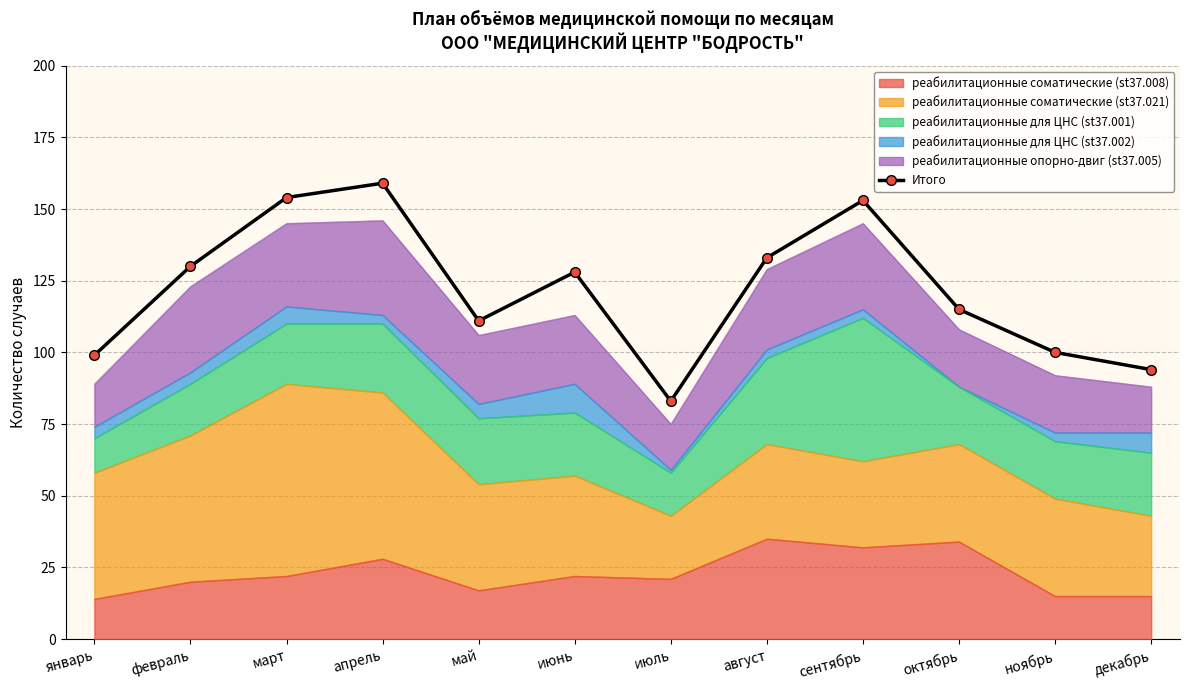

The value at январь is 99. True or false?

True